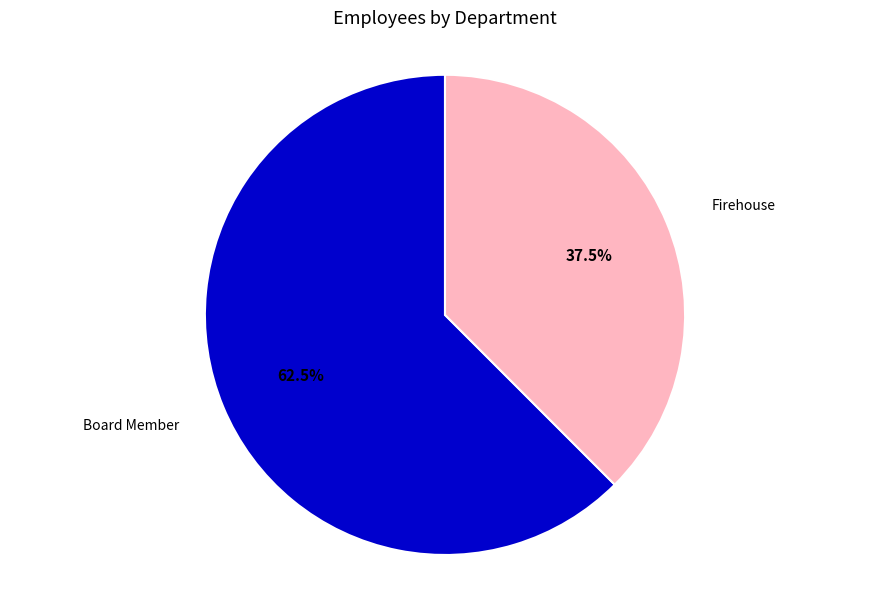

Rank the categories by value from lowest to highest.

Firehouse, Board Member